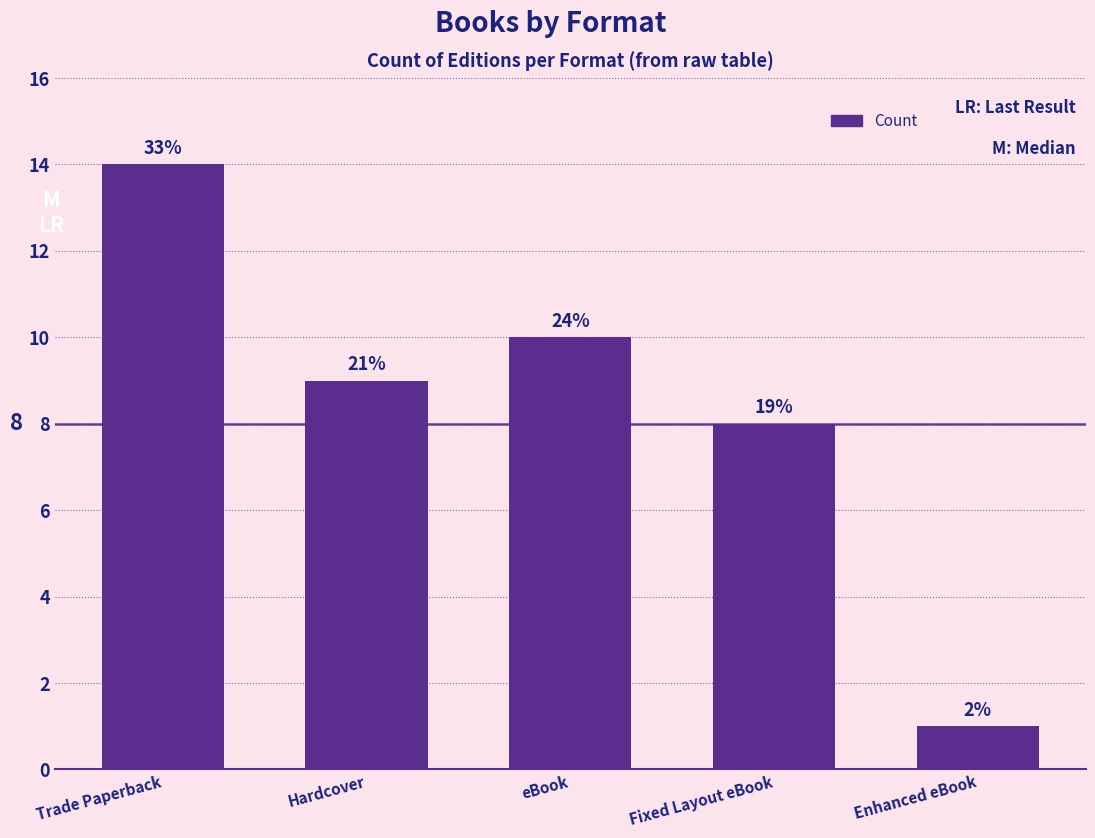

What is the change in value from Trade Paperback to Fixed Layout eBook?

-6